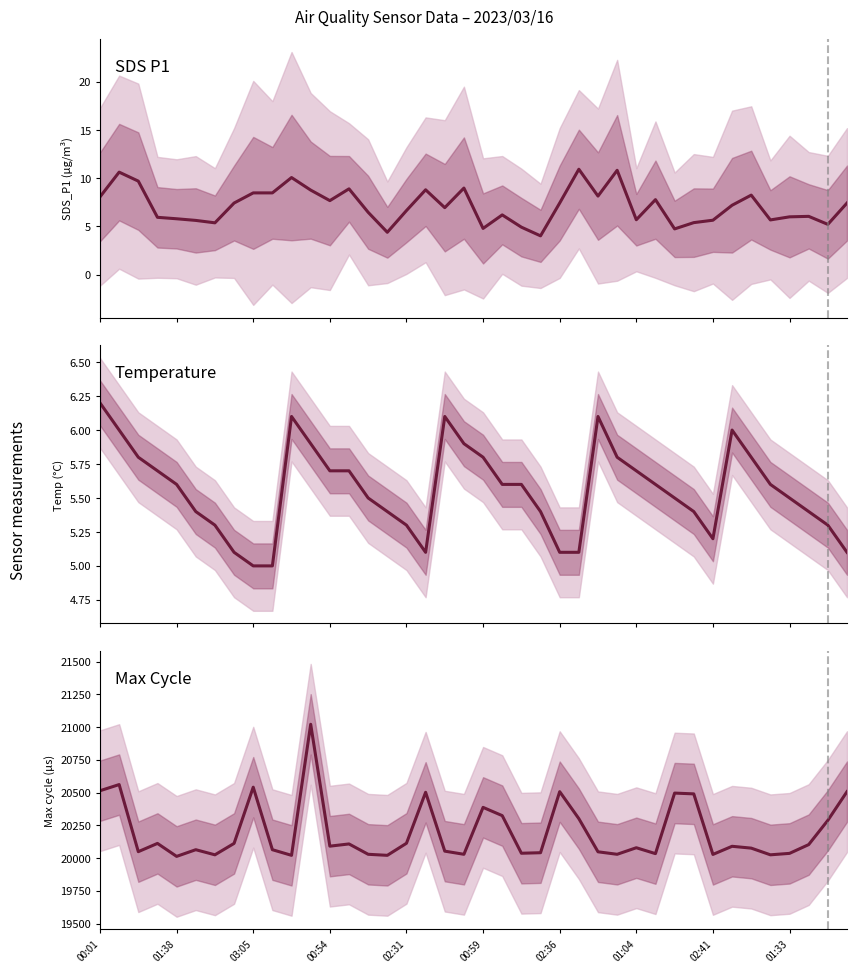

What is the value of the Temp point at the 15th from the left?

5.5